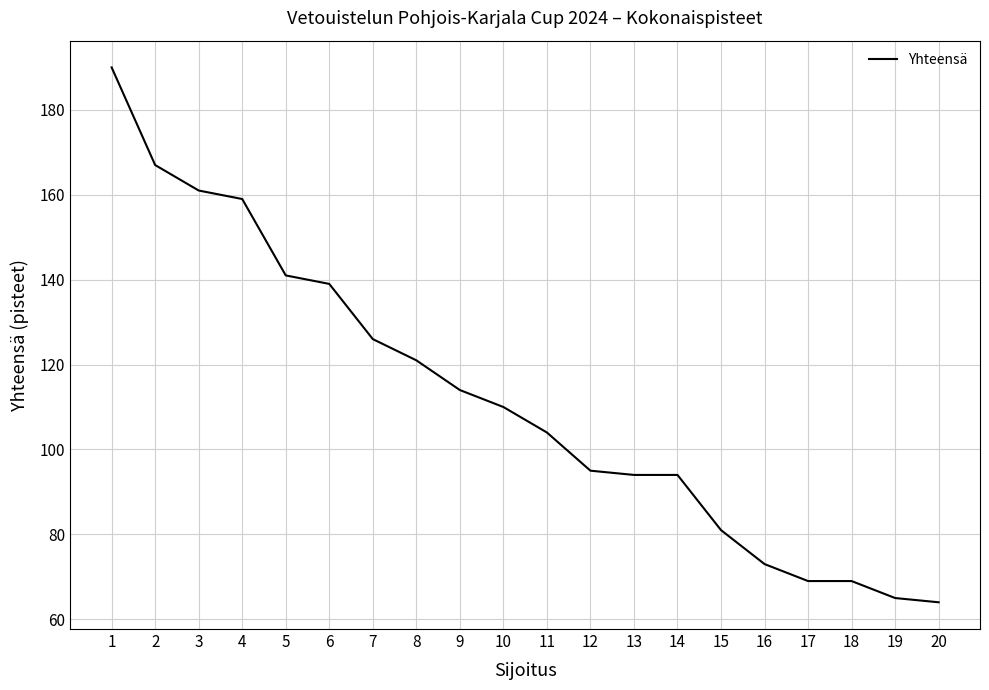

Does the chart display data point markers on the line(s)?

No